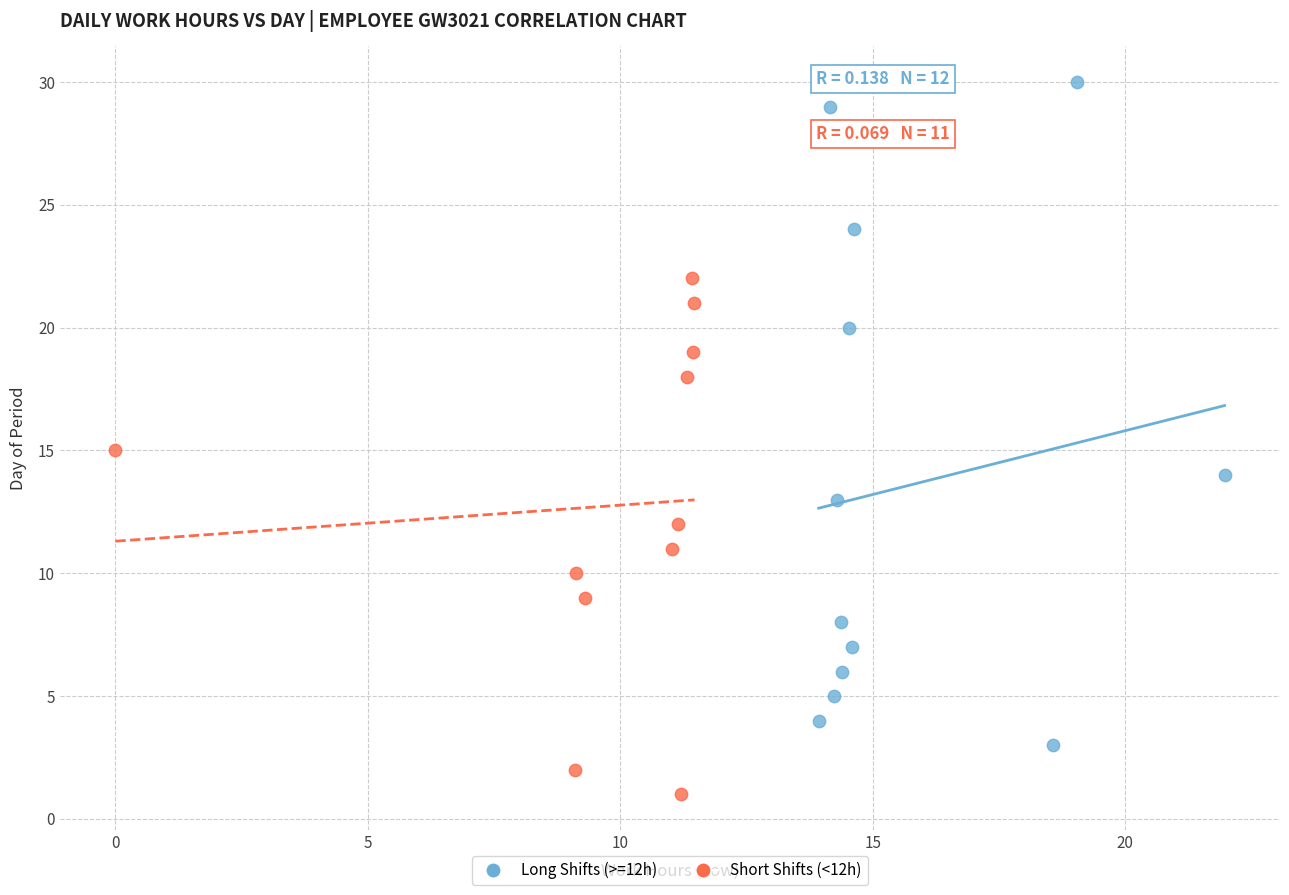

Which series has the largest Y range (max minus min)?

Long Shifts (>=12h)